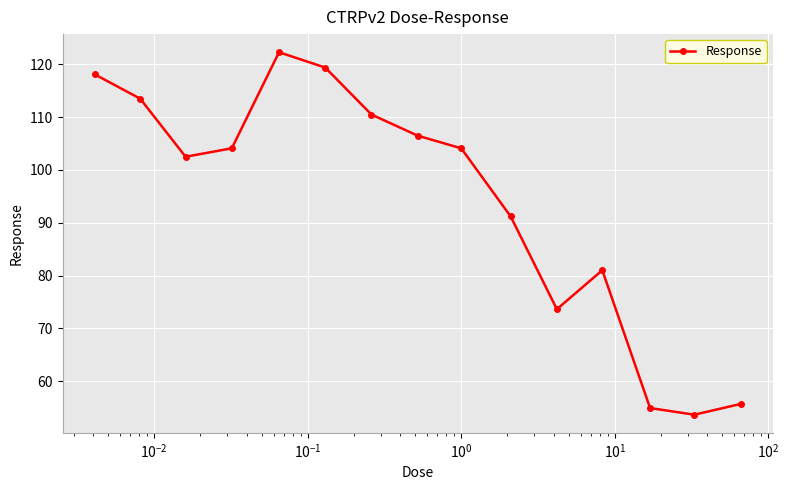

How many data points does each series have?

15